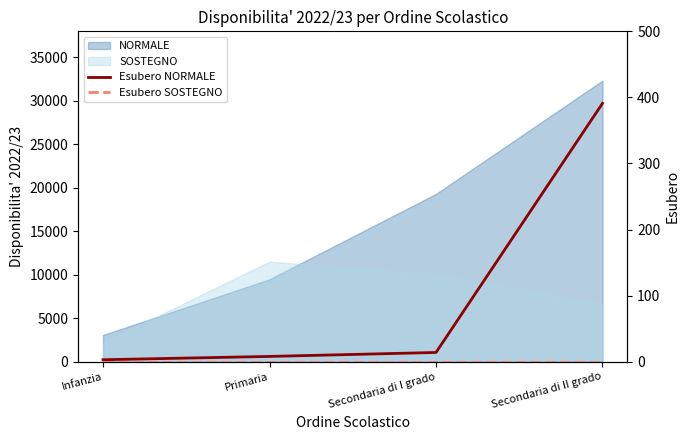

What is the difference between the Esubero NORMALE values at Infanzia and Secondaria di I grado?

11